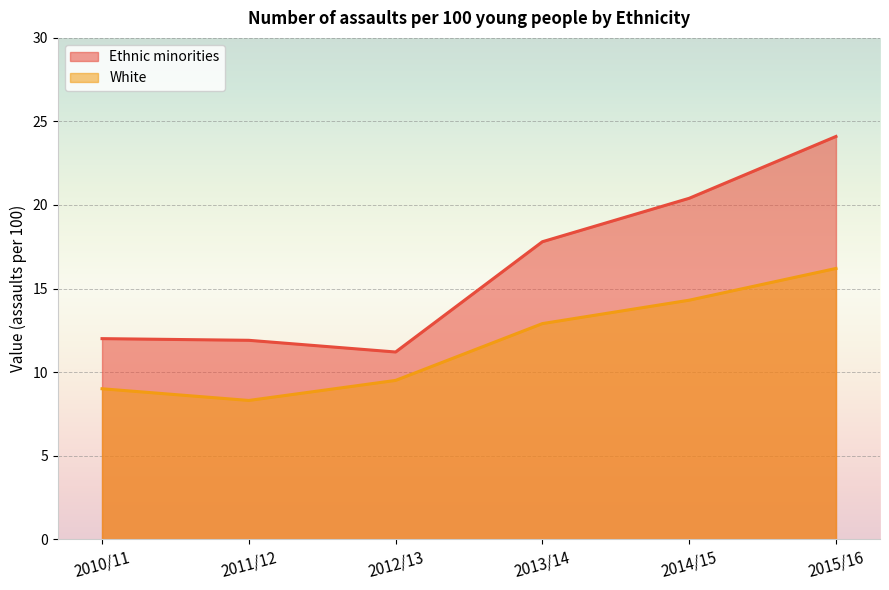

The value of White at 2011/12 is 2.9. True or false?

False